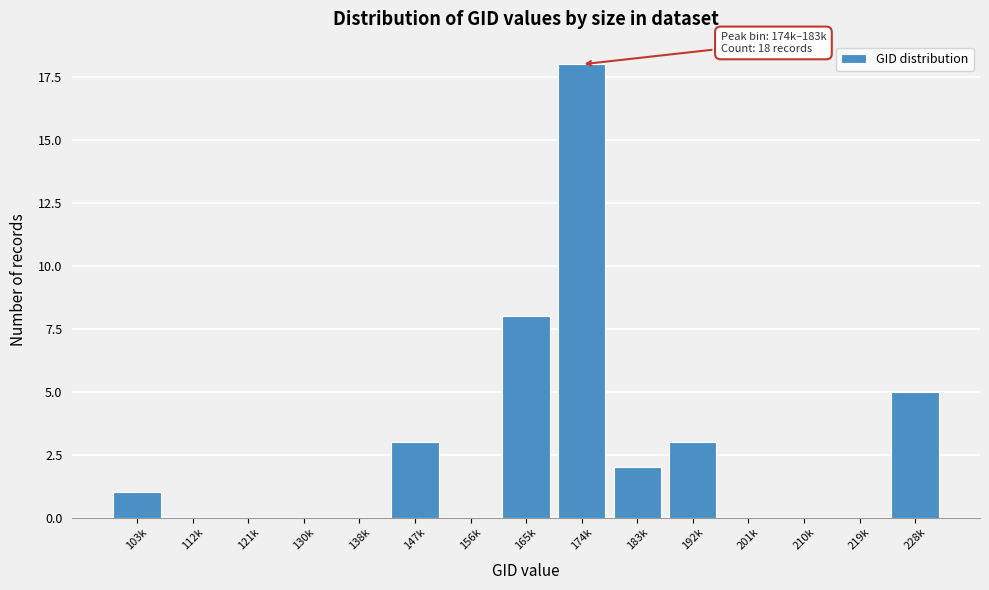

Reading left to right, what are all the values shown in this chart?

103k=1	112k=0	121k=0	130k=0	138k=0	147k=3	156k=0	165k=8	174k=18	183k=2	192k=3	201k=0	210k=0	219k=0	228k=5